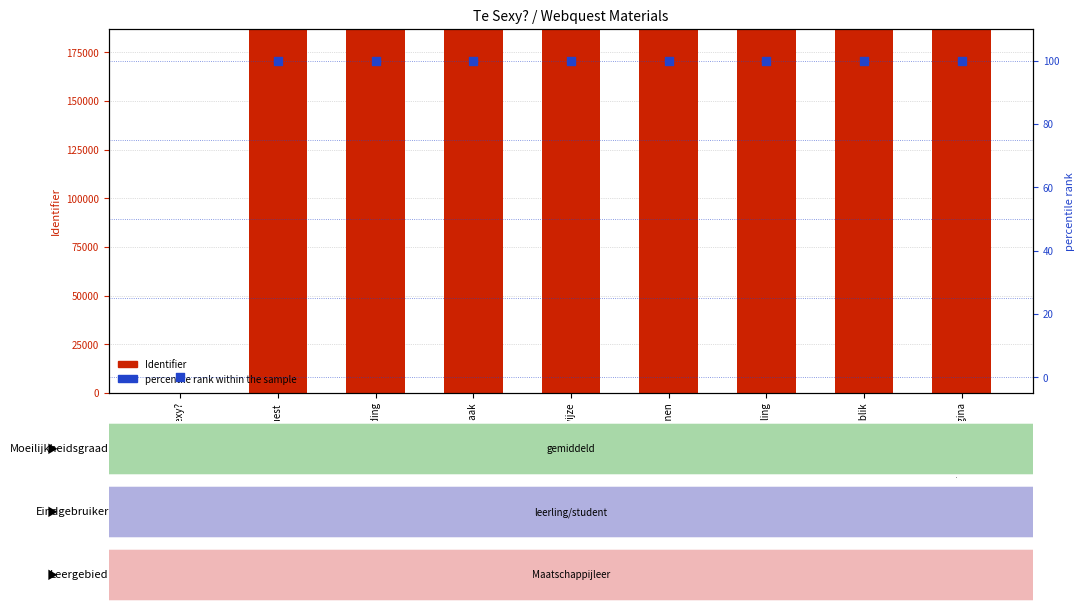

Which series reaches the maximum Y coordinate?

Identifier